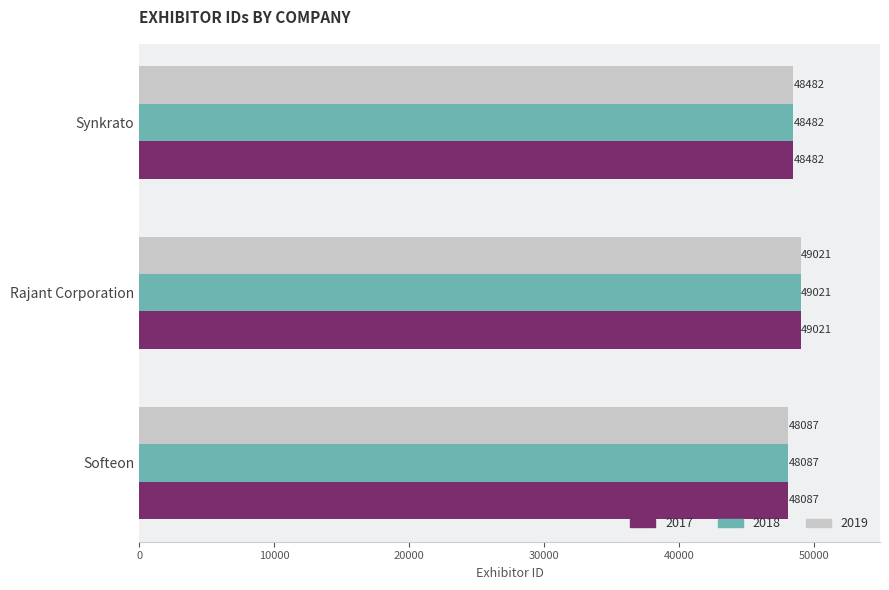

Is it true that 2019 equals 22142 at Softeon?

False